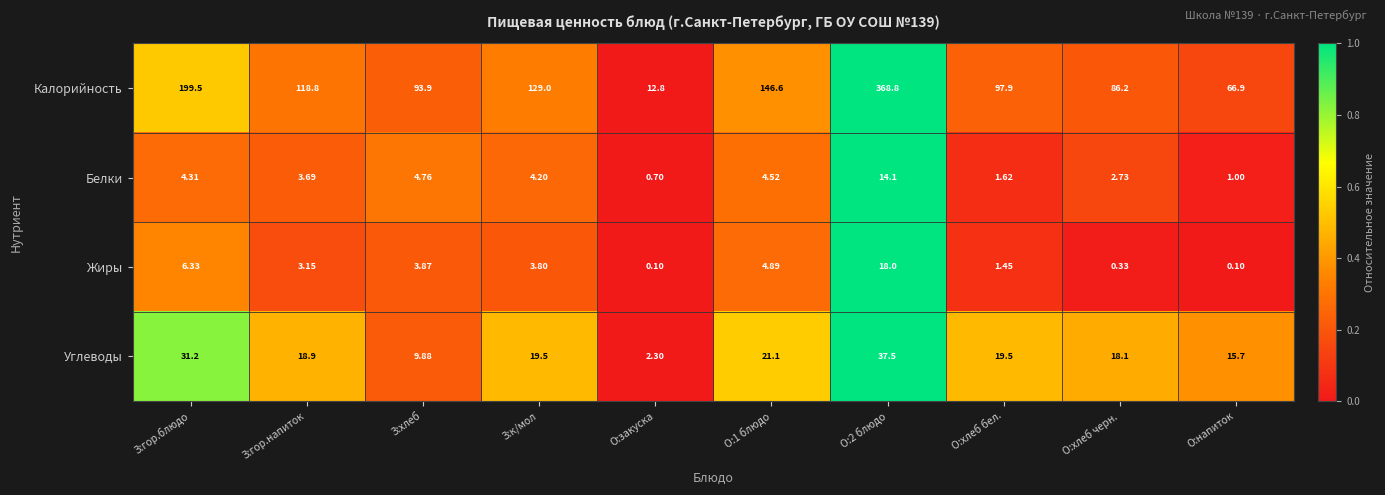

Is the value of Жиры at О:хлеб черн. greater than the value of Калорийность at О:закуска?

No